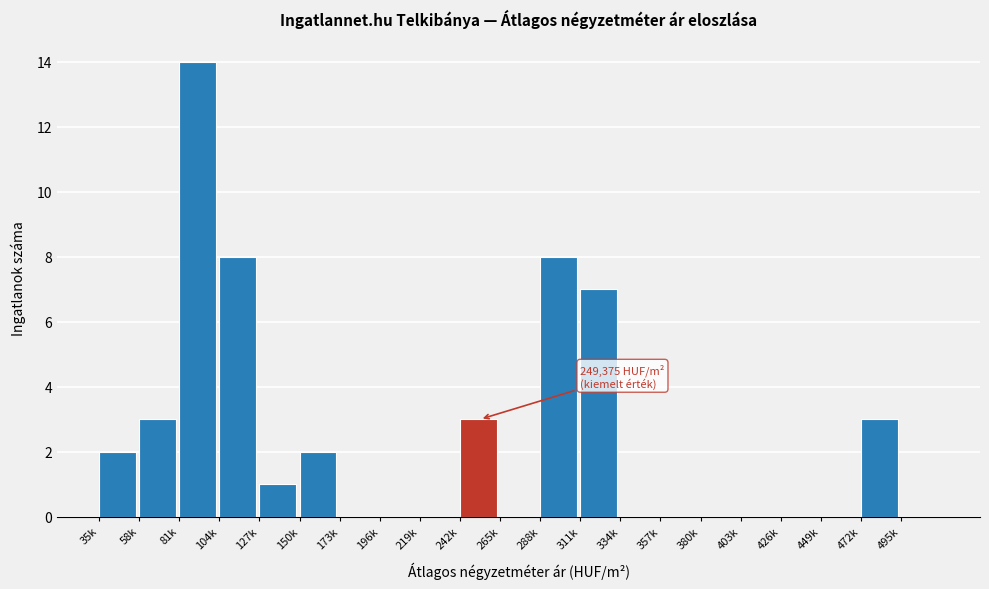

Reading left to right, list all the values displayed in this chart.

35k=2	58k=3	81k=14	104k=8	127k=1	150k=2	173k=0	196k=0	219k=0	242k=3	265k=0	288k=8	311k=7	334k=0	357k=0	380k=0	403k=0	426k=0	449k=0	472k=3	495k=0